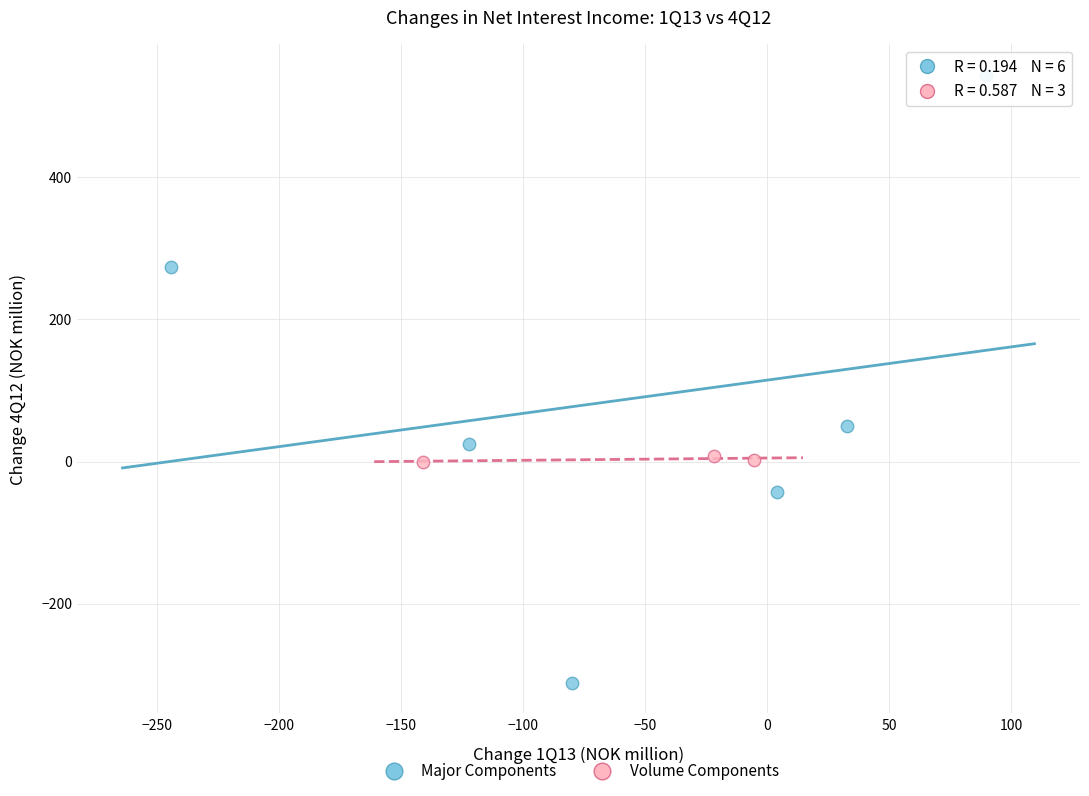

Which series has the widest spread of Y values?

Major Components